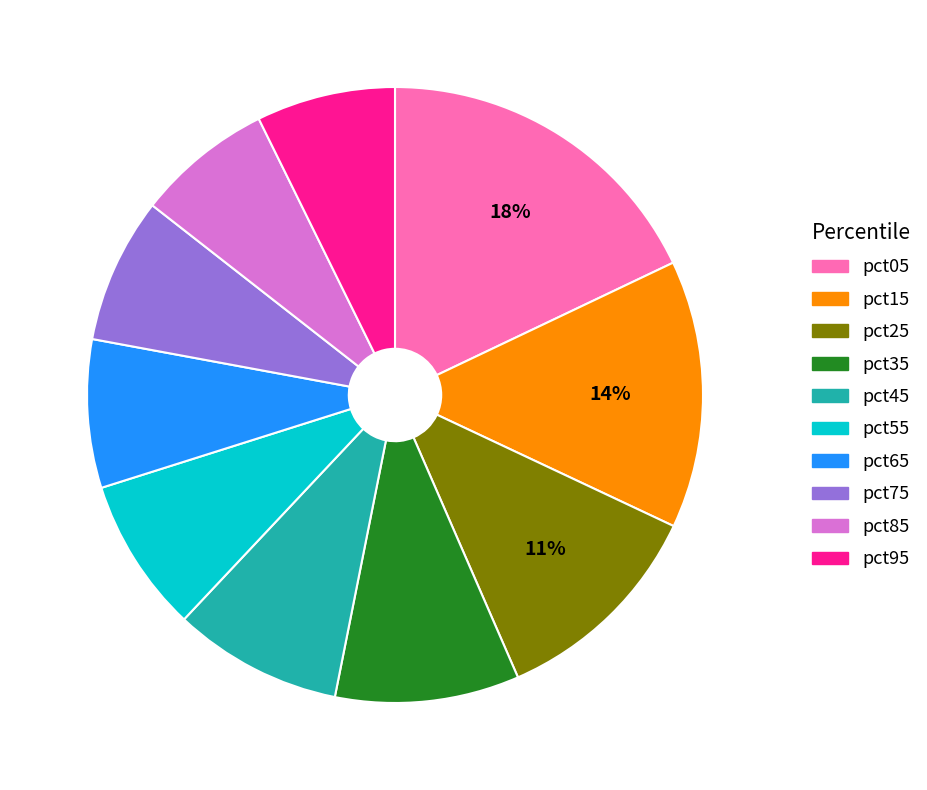

What is the ratio of the value at pct45 to the value at pct65?

1.1